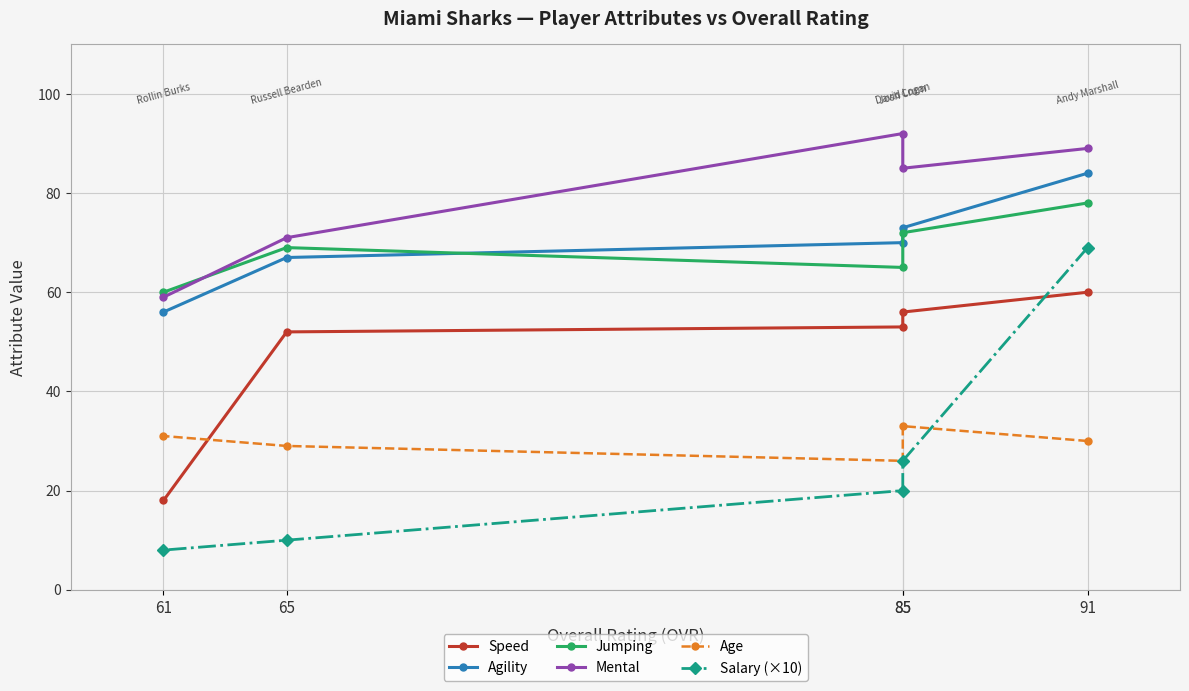

Does the chart display data point markers on the line(s)?

Yes